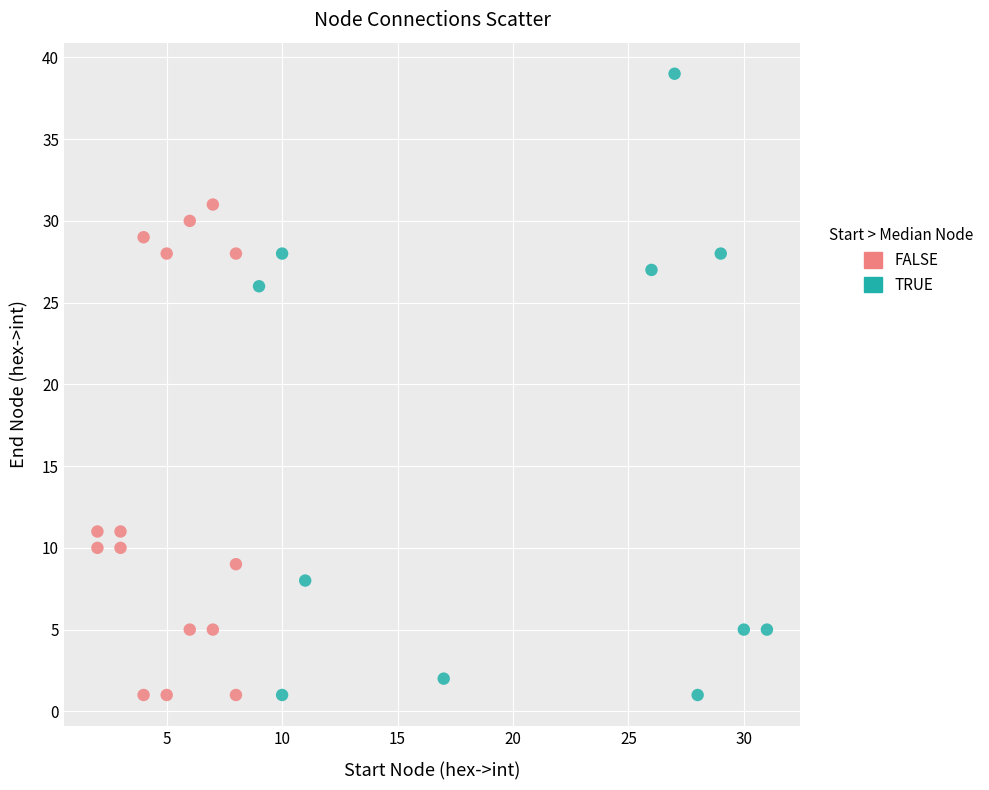

Which series has the widest spread of Y values?

TRUE